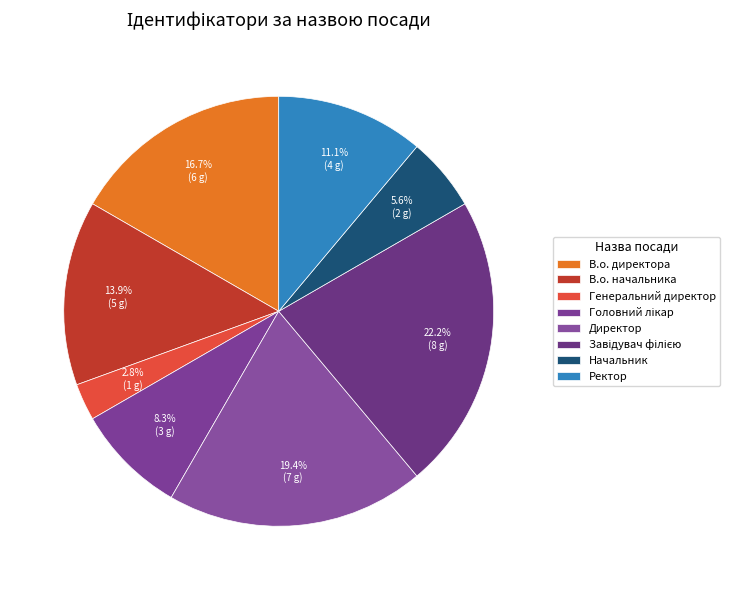

Is it true that В.о. начальника is 3% of the pie?

False